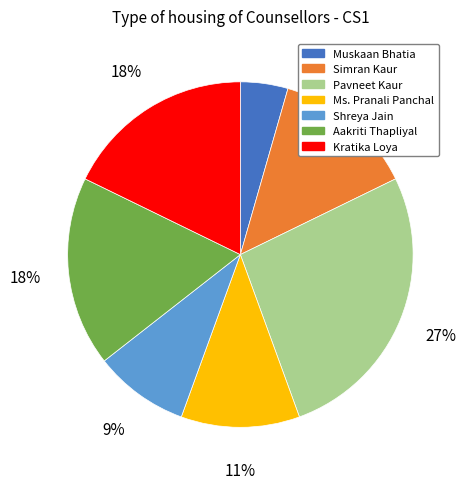

Is there any slice that represents more than half of the pie?

No